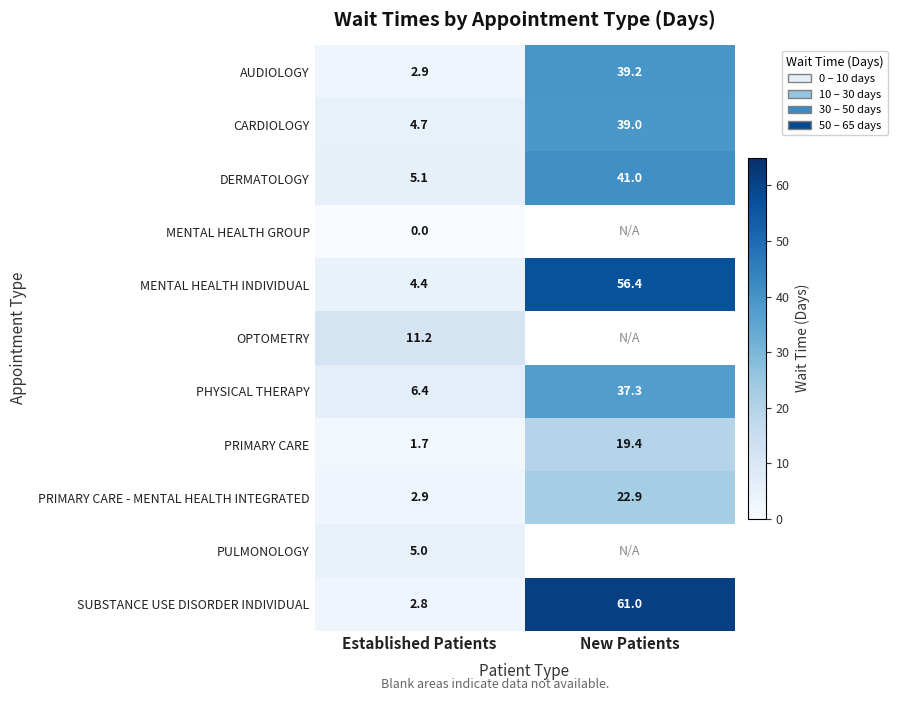

What is the maximum value shown in the chart?

61.0